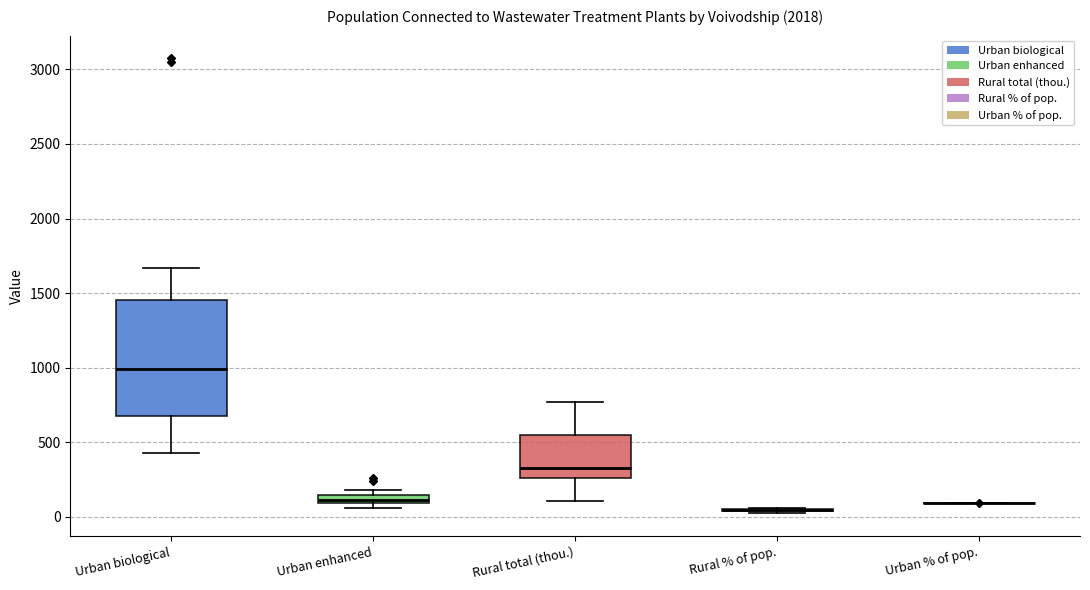

Comparing the boxes themselves (not the whiskers), which one is the tallest?

Urban biological